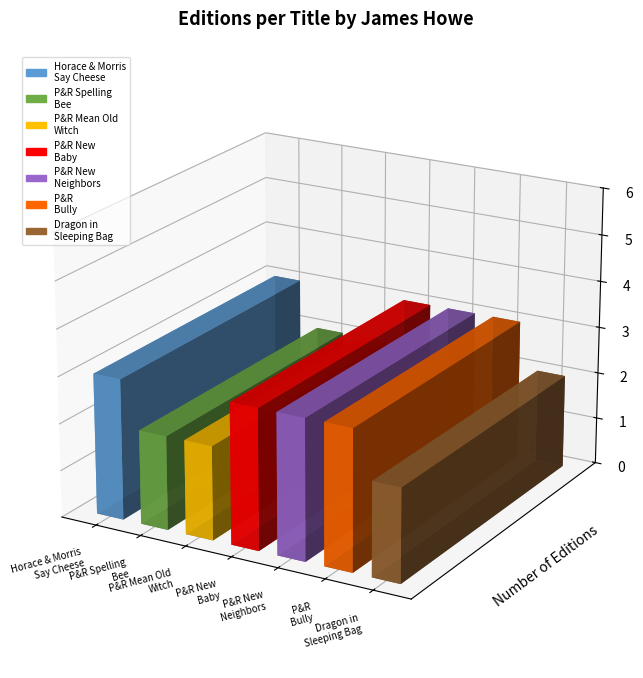

The chart shows a value of 4 at Pinky and Rex and the New Neighbors. True or false?

False